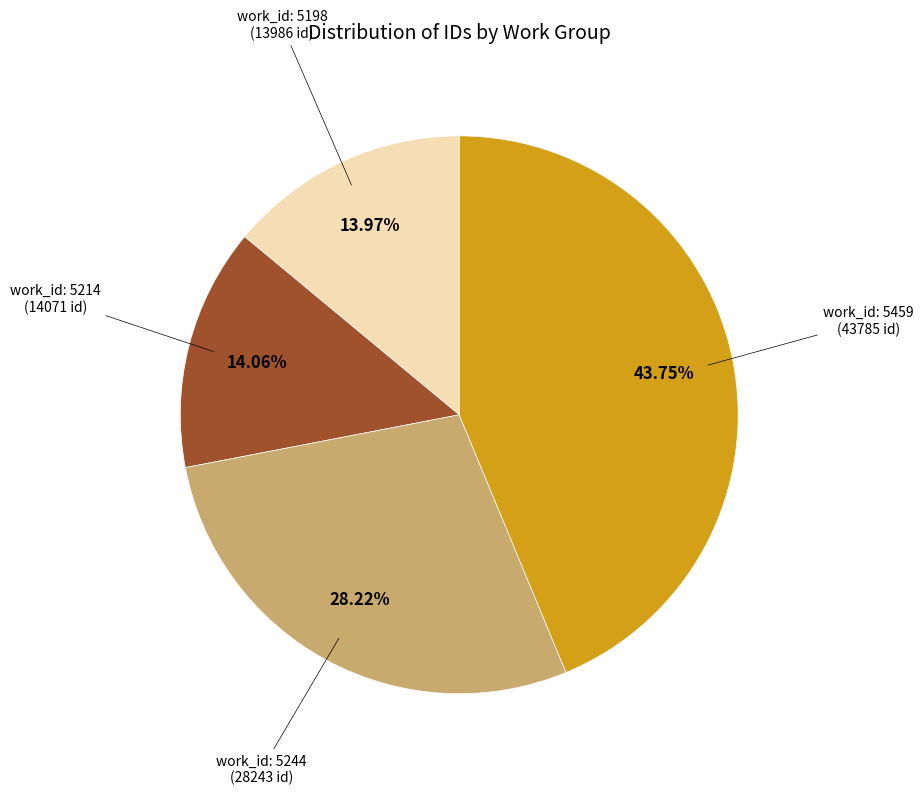

Is there any slice that represents more than half of the pie?

No